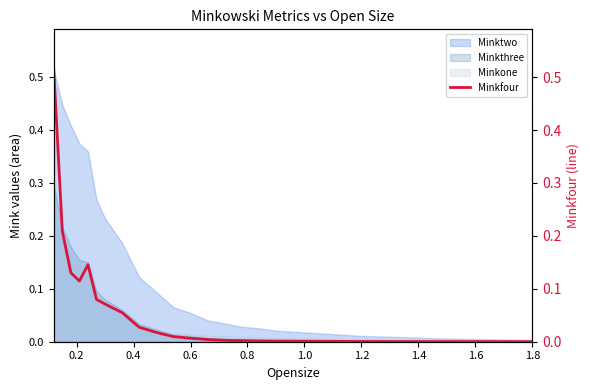

How many data points does each series have?

20